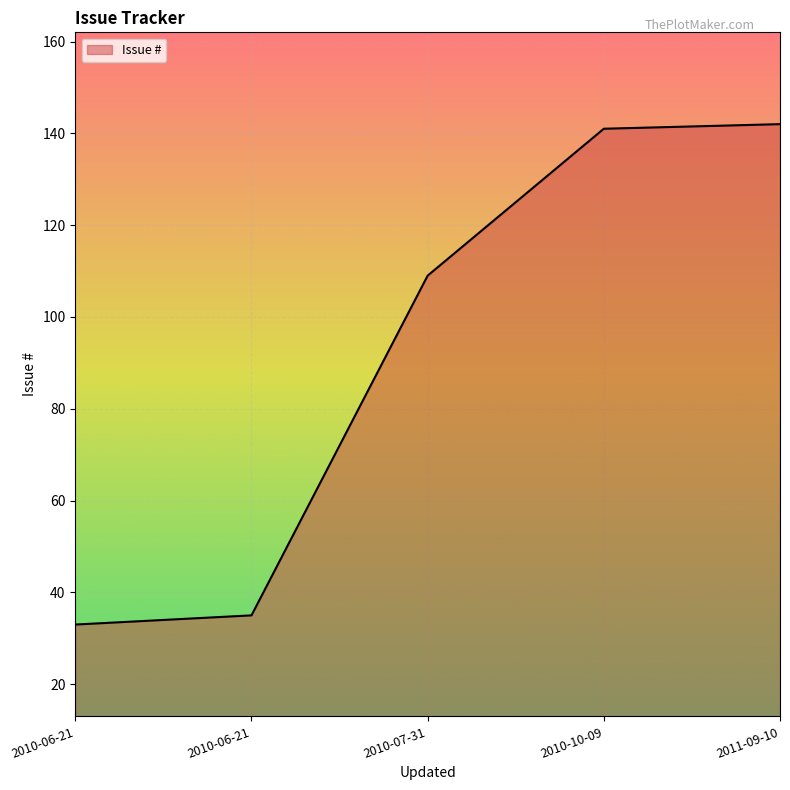

Reading left to right, extract all data points from this chart.

33	35	109	141	142